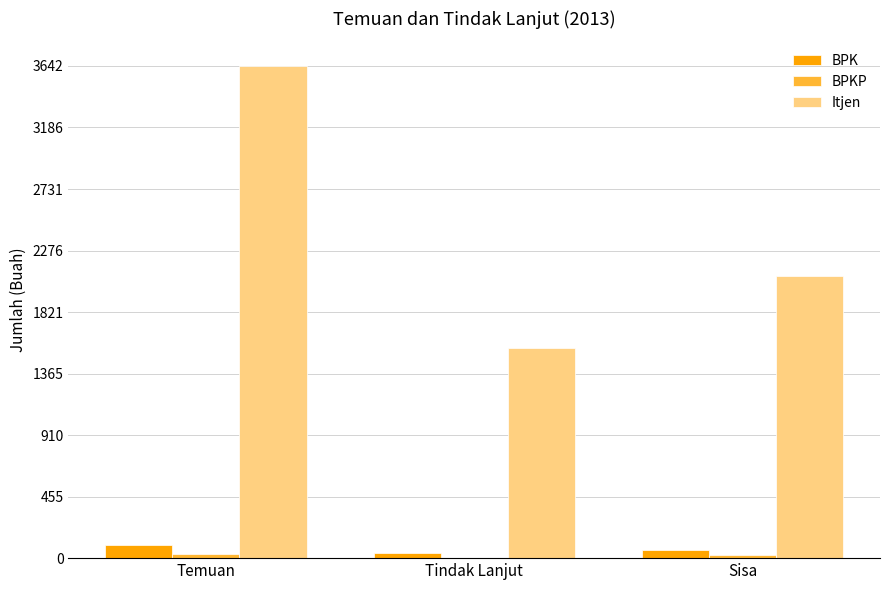

What is the maximum value shown in the chart?

3642